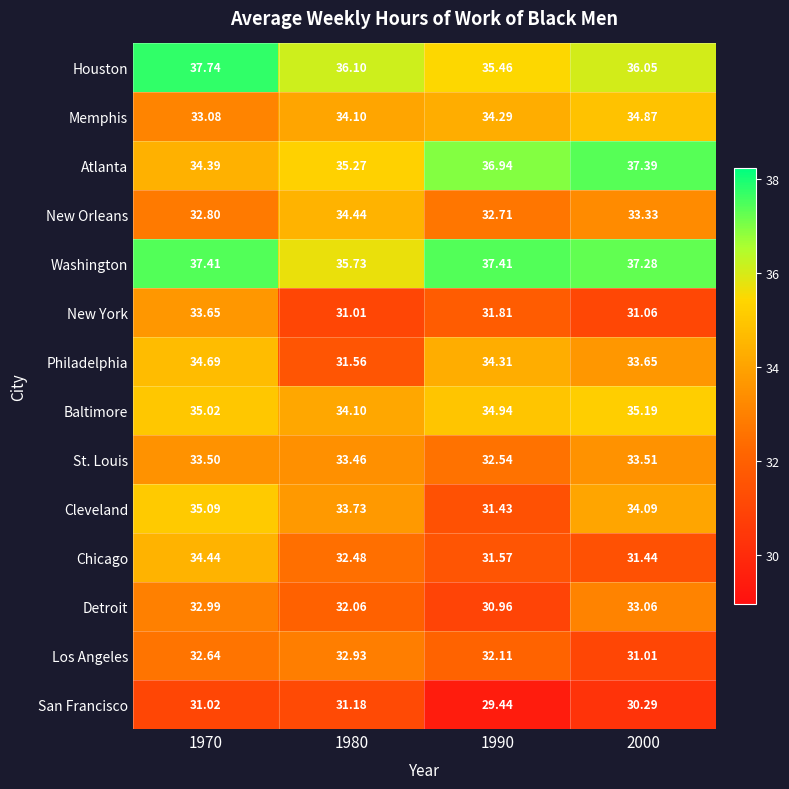

How many distinct data groups are displayed?

14